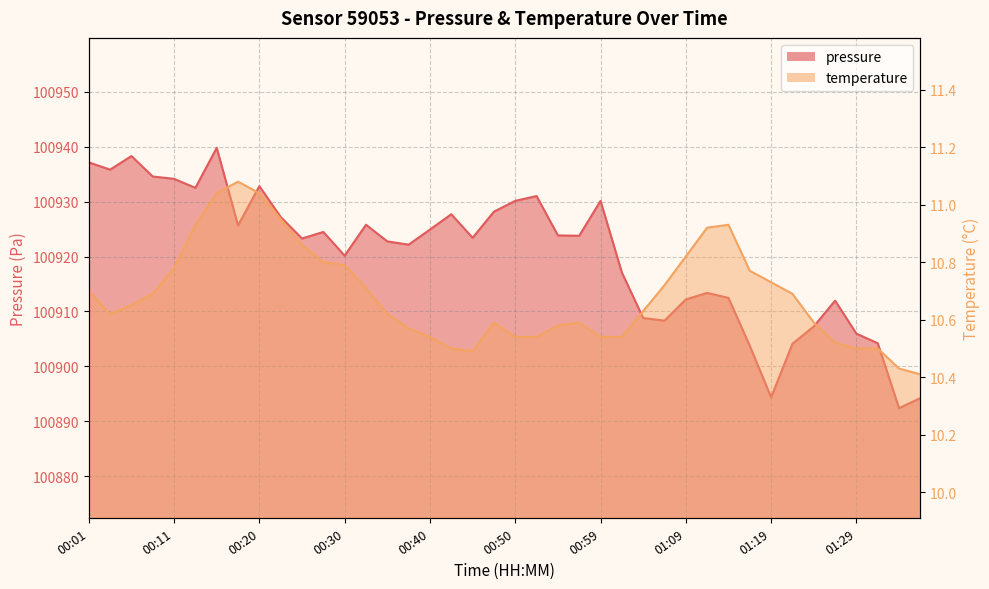

At 00:50, list the series in order from largest to smallest.

pressure, temperature